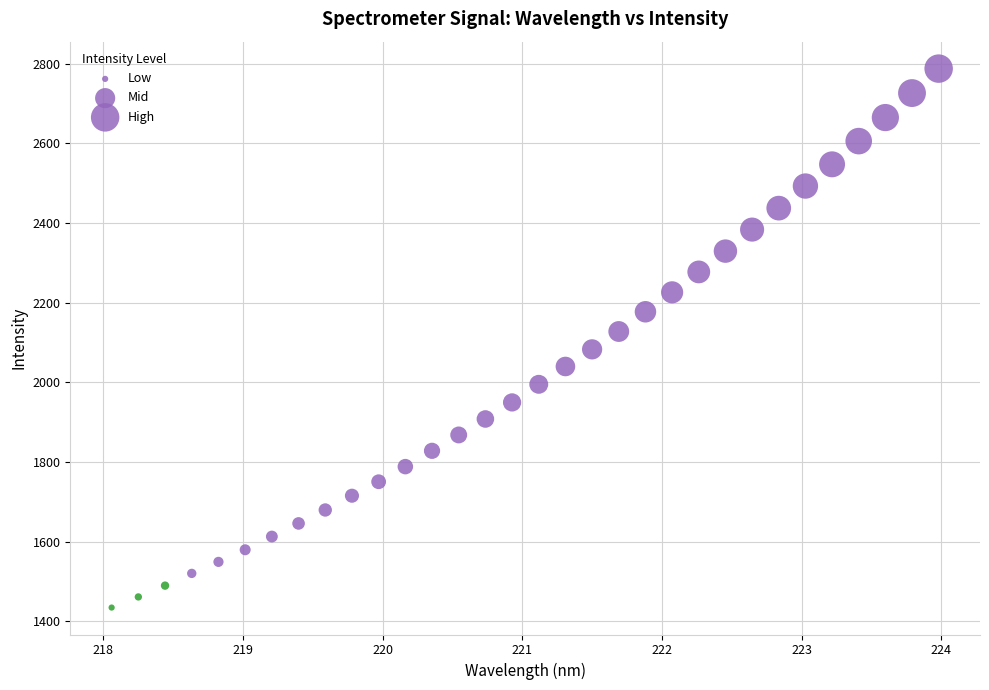

What is the range of Y values (max minus min)?

1352.8